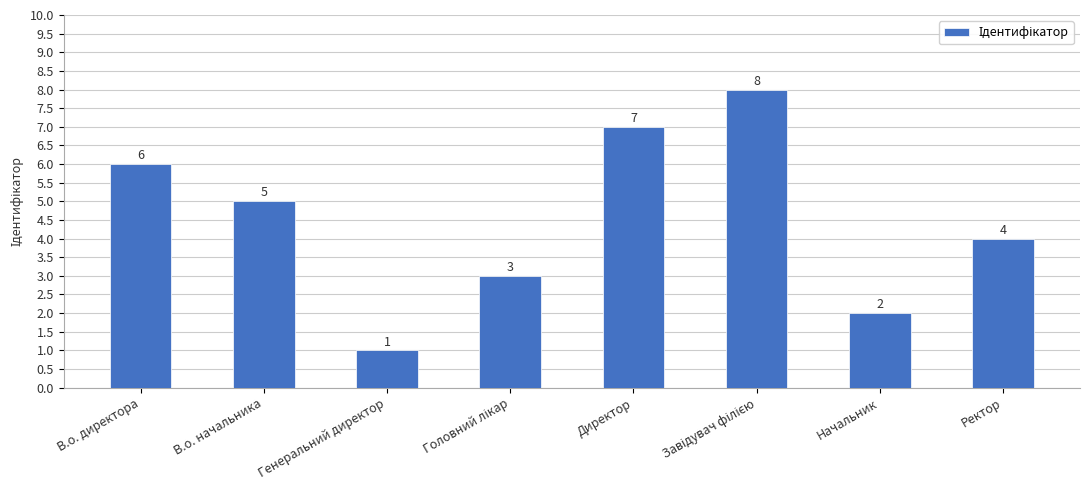

Does the chart contain any negative values?

No